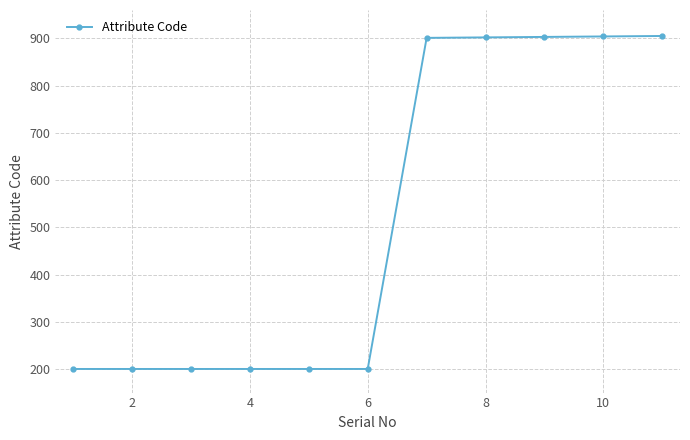

What is the maximum value shown in the chart?

905